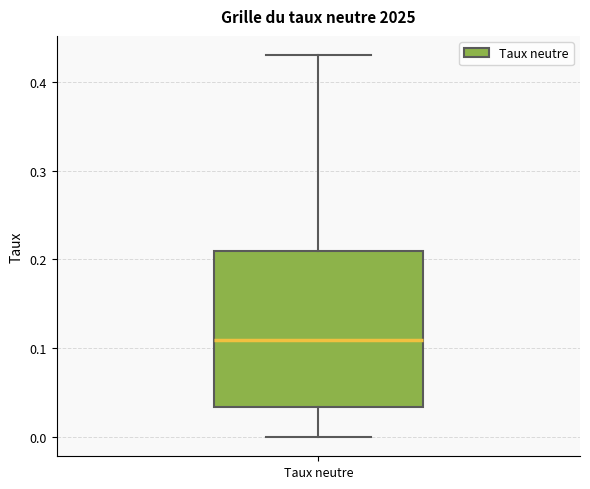

Transcribe this box plot: give where the median line is, the range the box spans, and where the two whiskers end, as read against the y-axis. The values are not printed on the chart, so give them approximately, as read against the axis.

median 0.11, box 0.03 to 0.21, whiskers 0.00 to 0.43